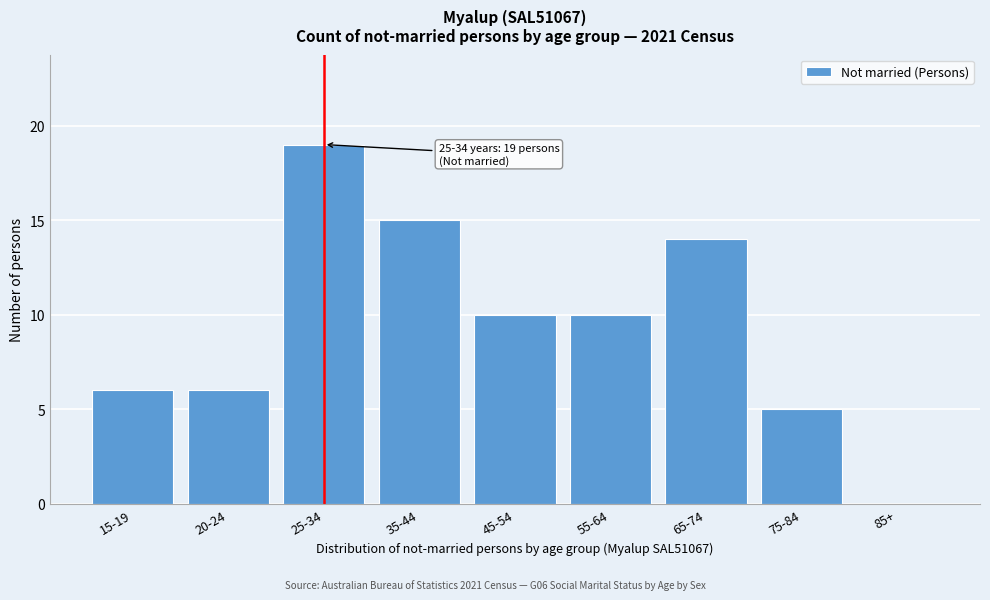

Reading left to right, extract all data points from this chart.

15-19=6	20-24=6	25-34=19	35-44=15	45-54=10	55-64=10	65-74=14	75-84=5	85+=0